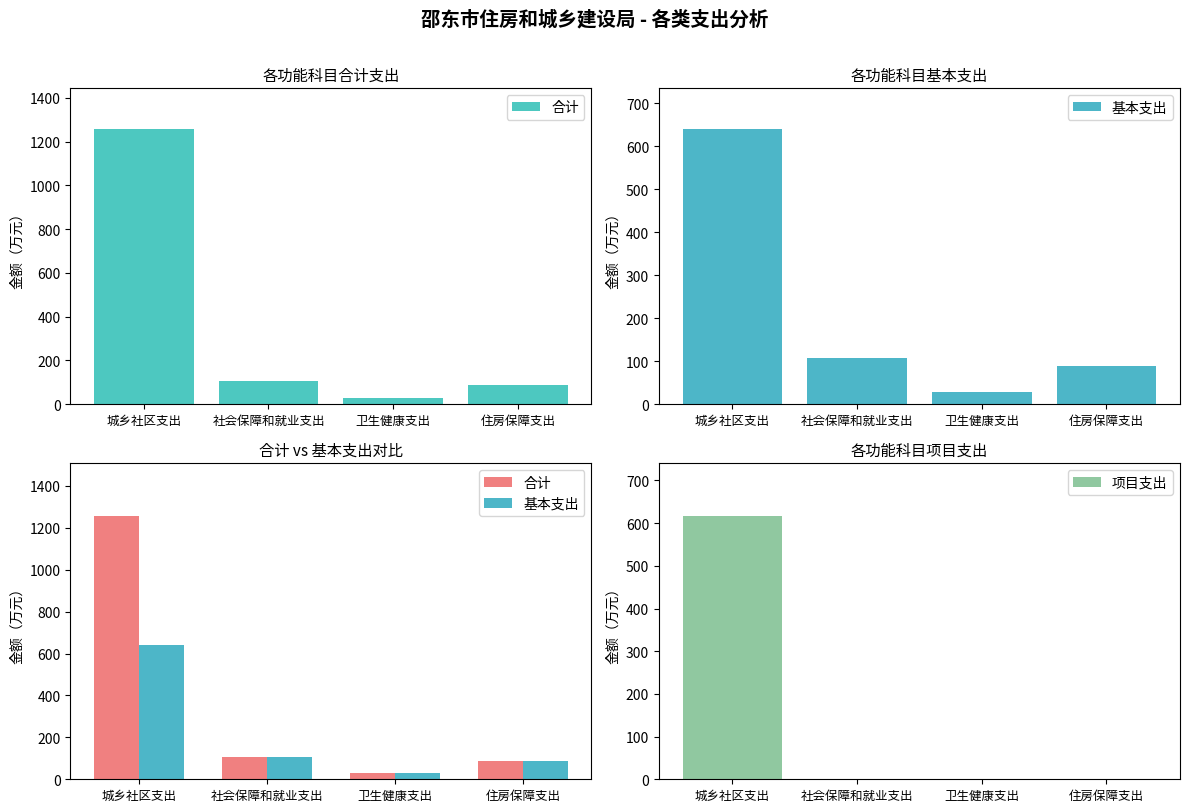

Is it true that 基本支出 equals 928.2 at 城乡社区支出?

False